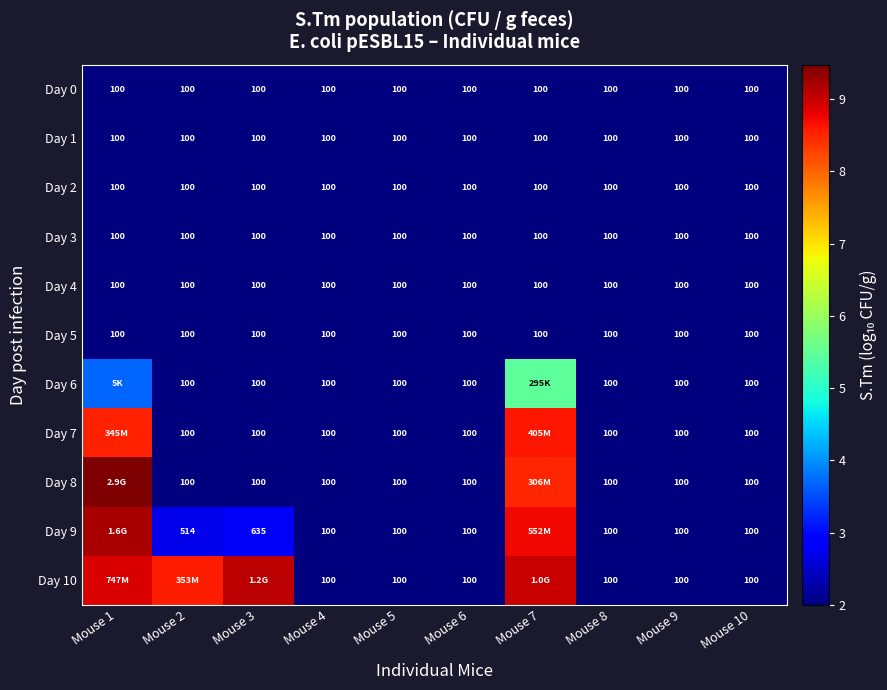

At which category is the sum across all series the highest?

Mouse 7